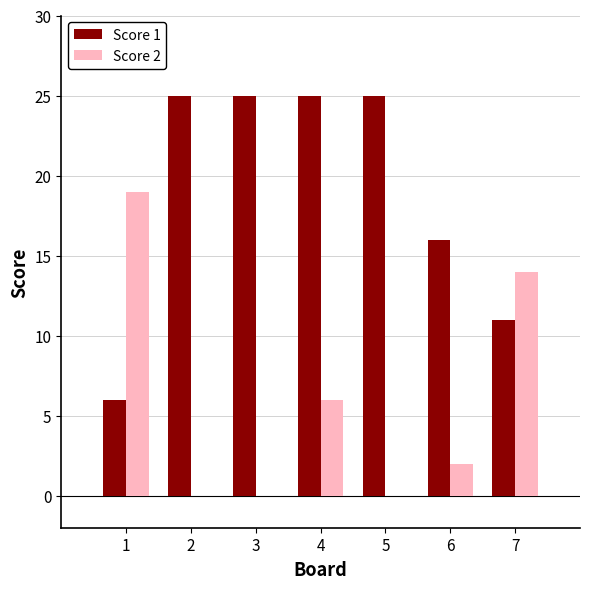

Is the value of Score 2 at 4 greater than the value of Score 1 at 3?

No